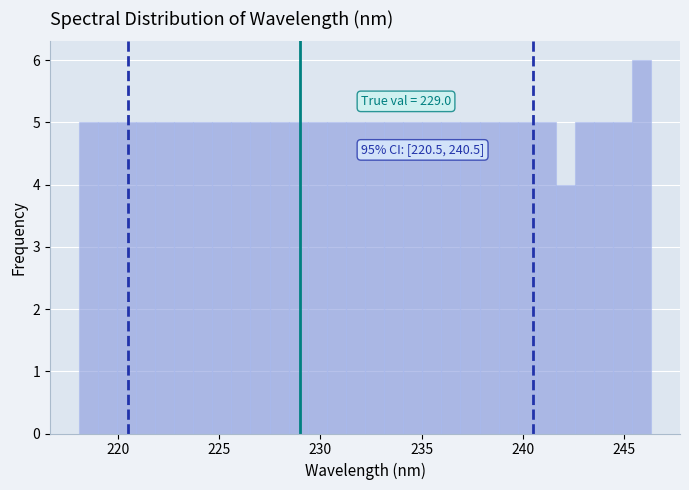

Around what value on the x-axis is the tallest bar? Give the approximate position of its centre, as read against the axis.

246.0